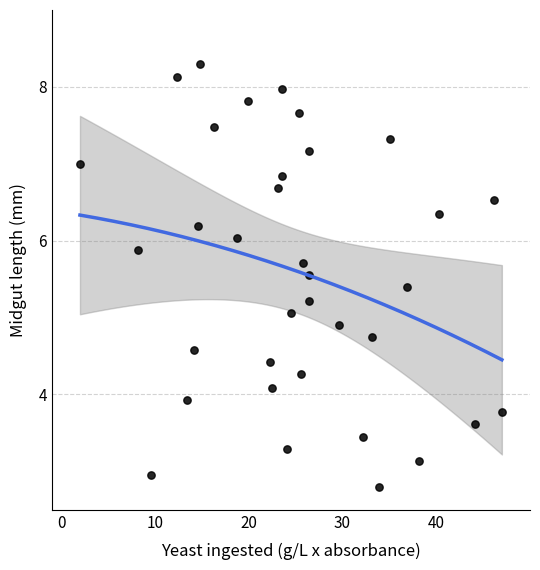

What is the range of X values (max minus min)?

45.0